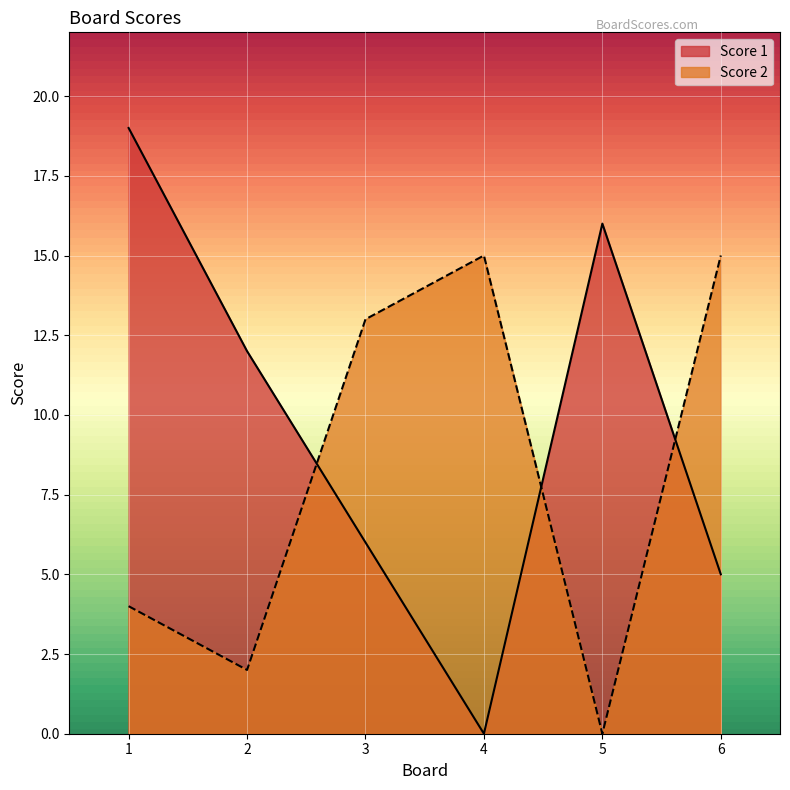

Reading right to left, extract all data points from this chart.

Score 1: 6=5	5=16	4=0	3=6	2=12	1=19
Score 2: 6=15	5=0	4=15	3=13	2=2	1=4